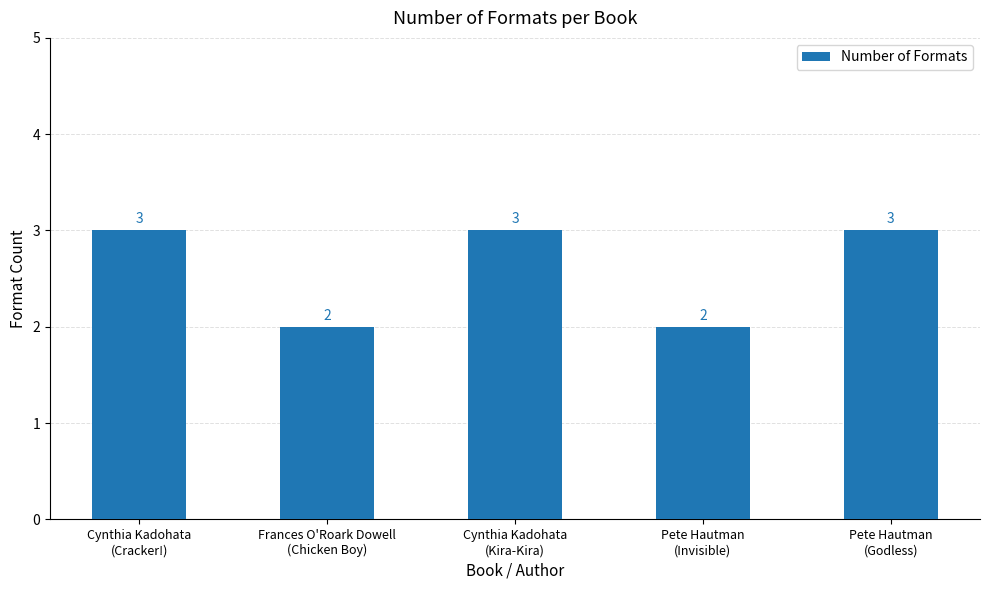

What is the greatest value displayed?

3